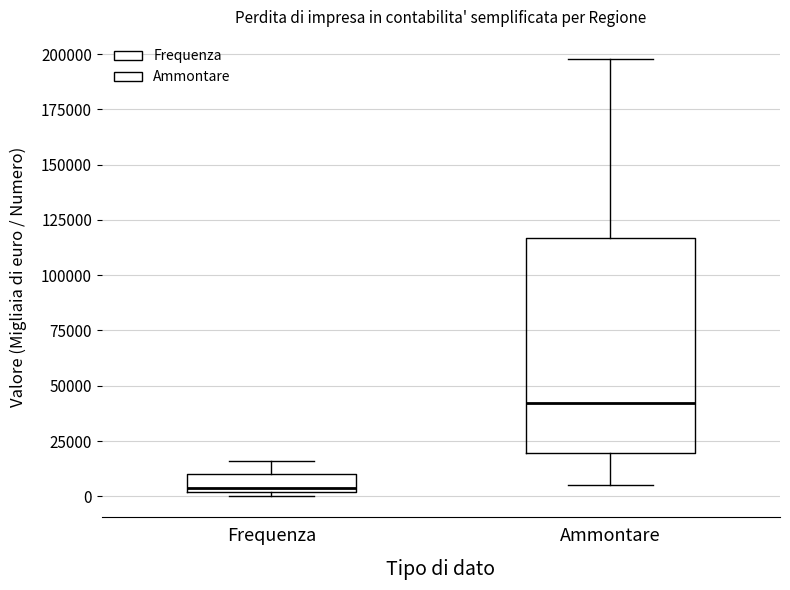

Reading left to right, transcribe this box plot: for each box, give where its median line is, the range the box spans, and where its two whiskers end, as read against the y-axis. The values are not printed on the chart, so give them approximately, as read against the axis.

Frequenza: median 5000, box 0 to 10000, whiskers 0 (just below the box's lower edge) to 15000
Ammontare: median 40000, box 20000 to 115000, whiskers 5000 to 200000